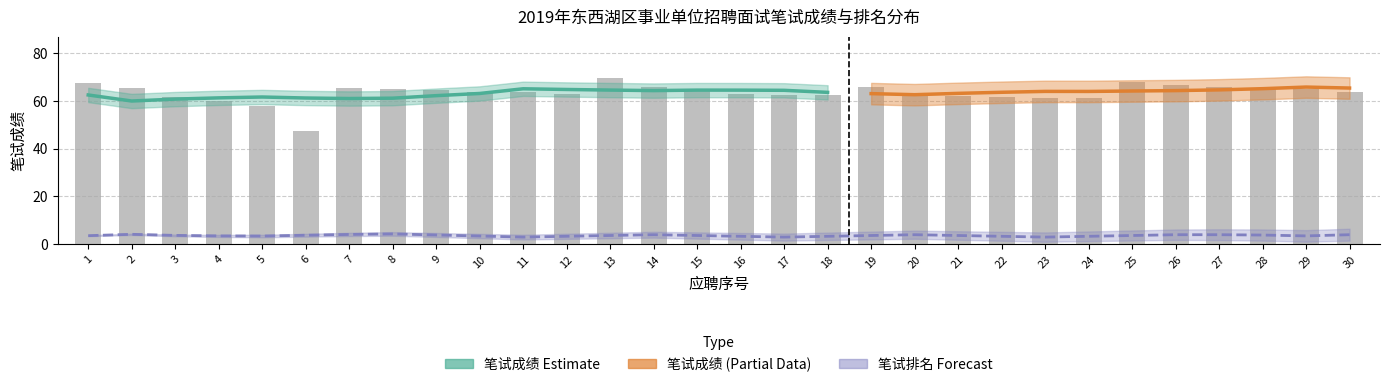

Which category has the highest value across all series?

13